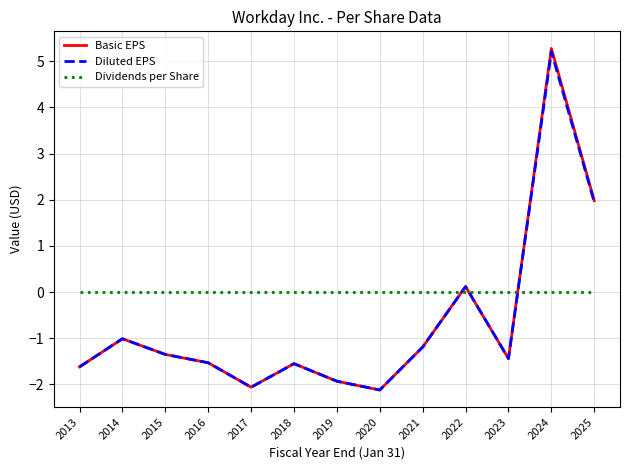

The Diluted EPS series shows -1.6 at 2018. True or false?

True